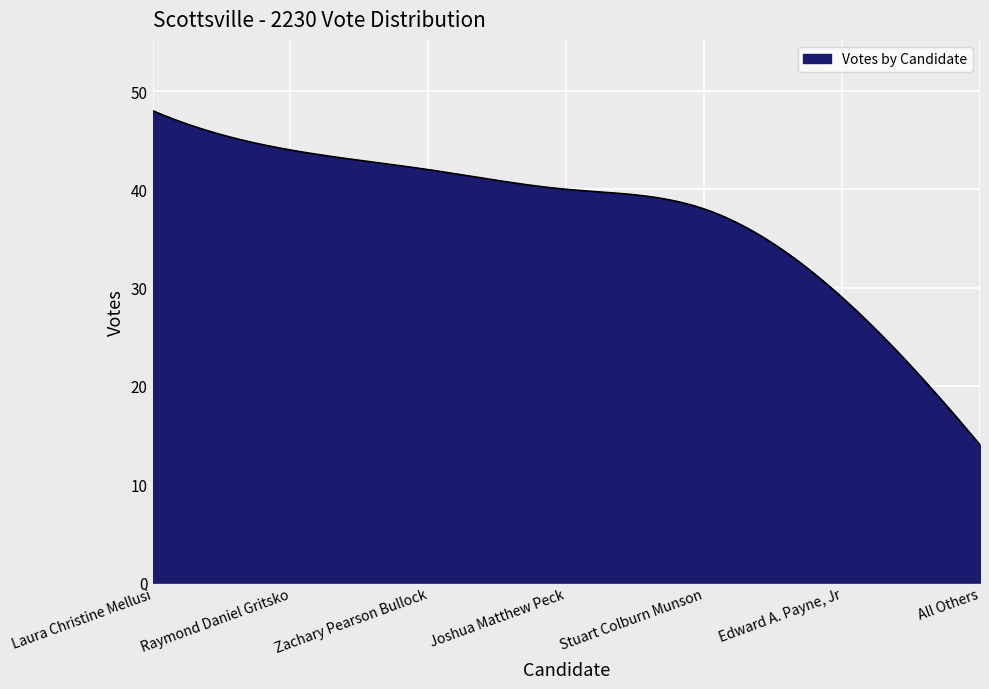

What is the smallest value displayed?

14.0